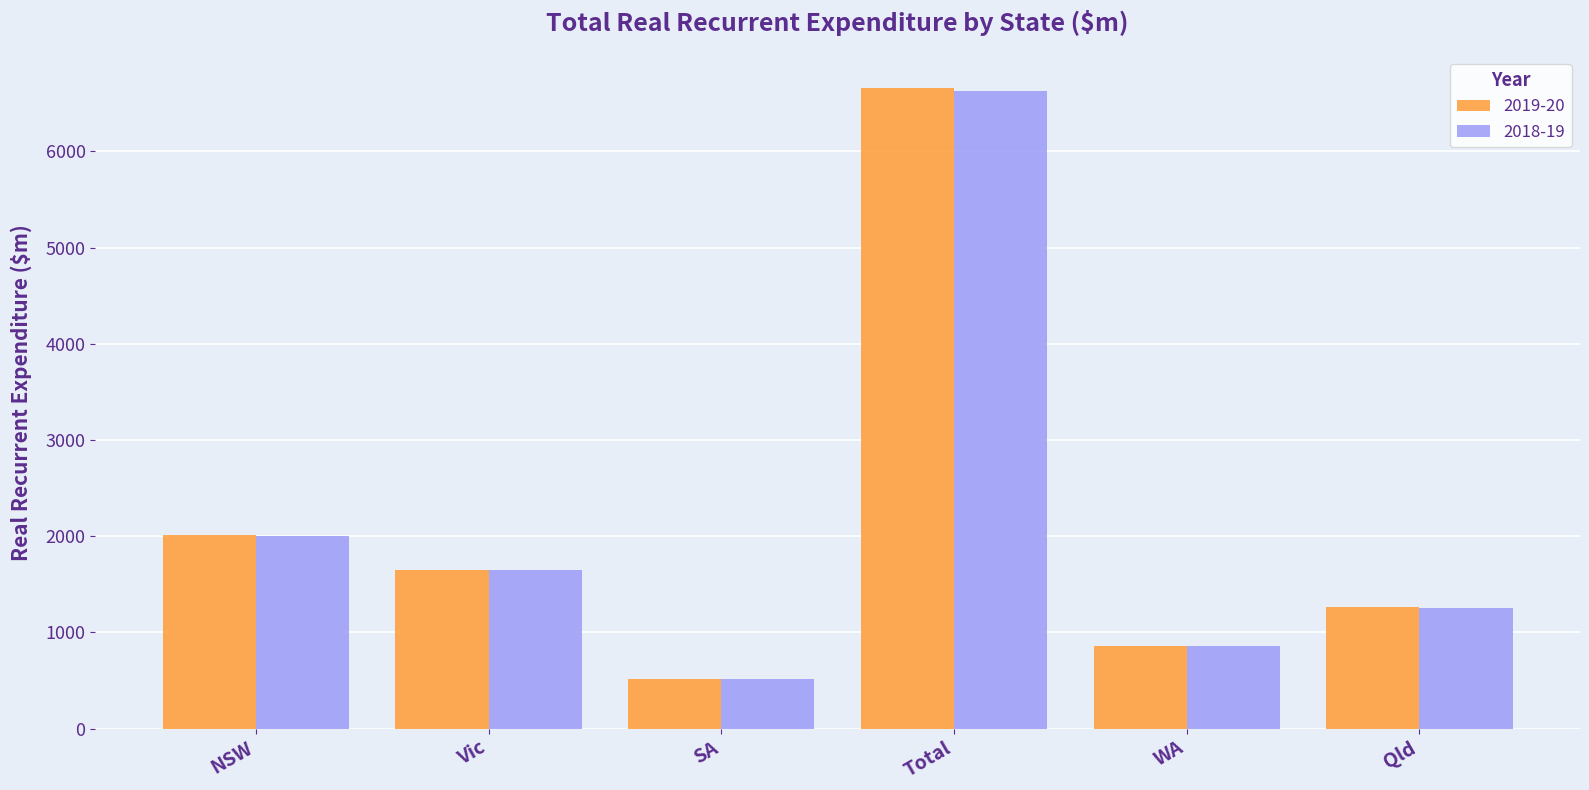

The value of 2019-20 at Vic is 1653.4. True or false?

True